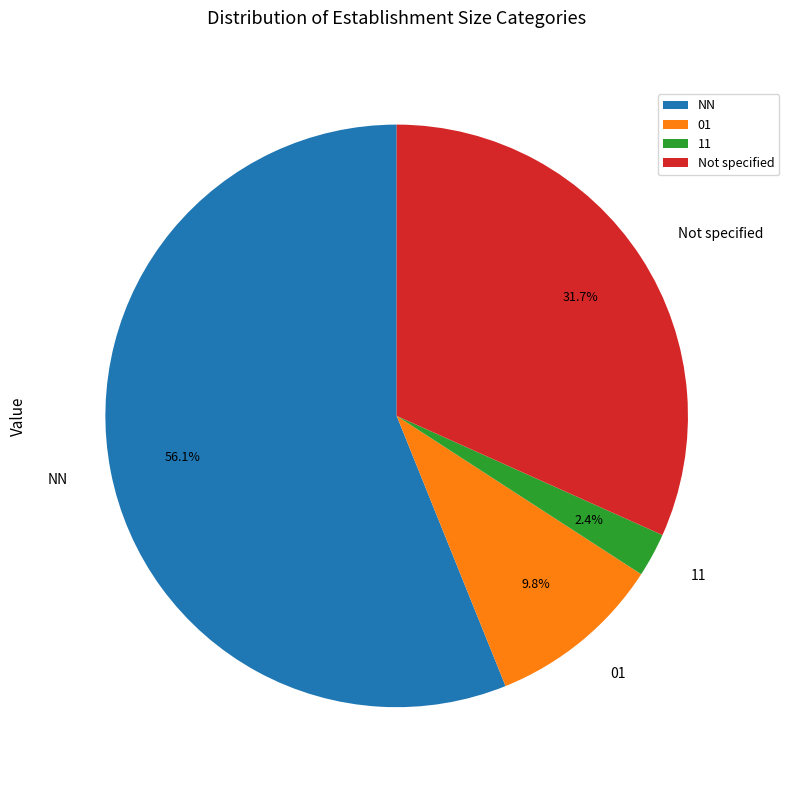

Combined, do 01 and 11 account for over 50%?

No